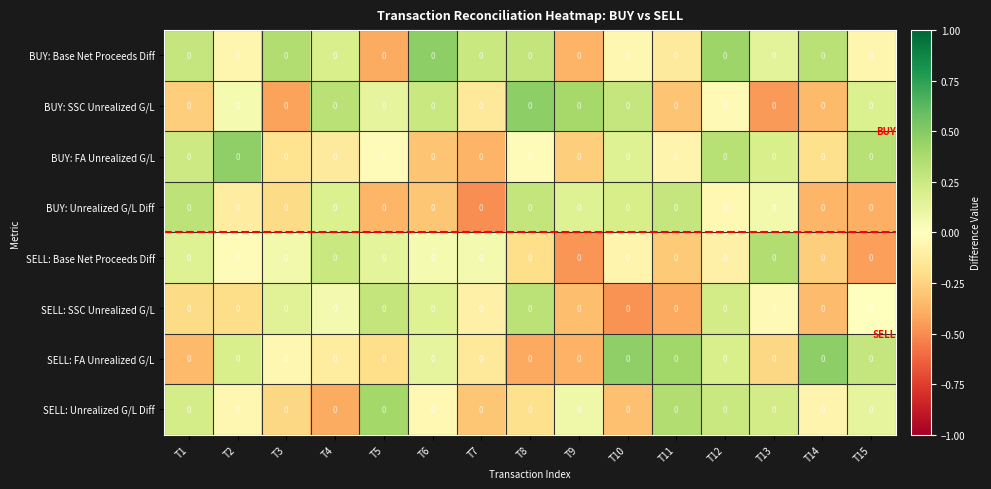

Which series changed the most between T7 and T8?

BUY: Unrealized G/L Diff